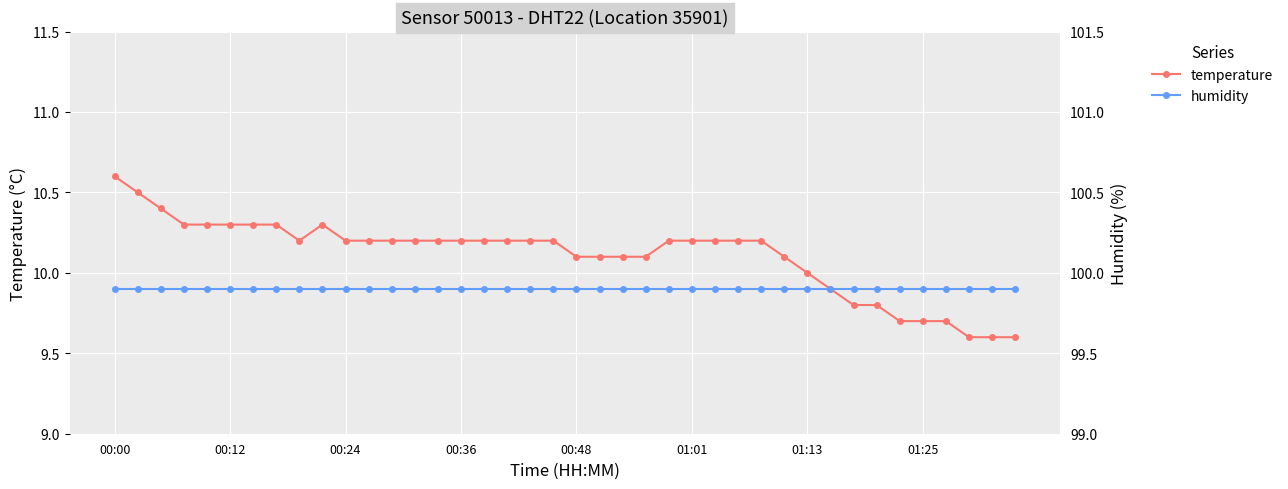

True or false: temperature and humidity intersect in this chart.

False